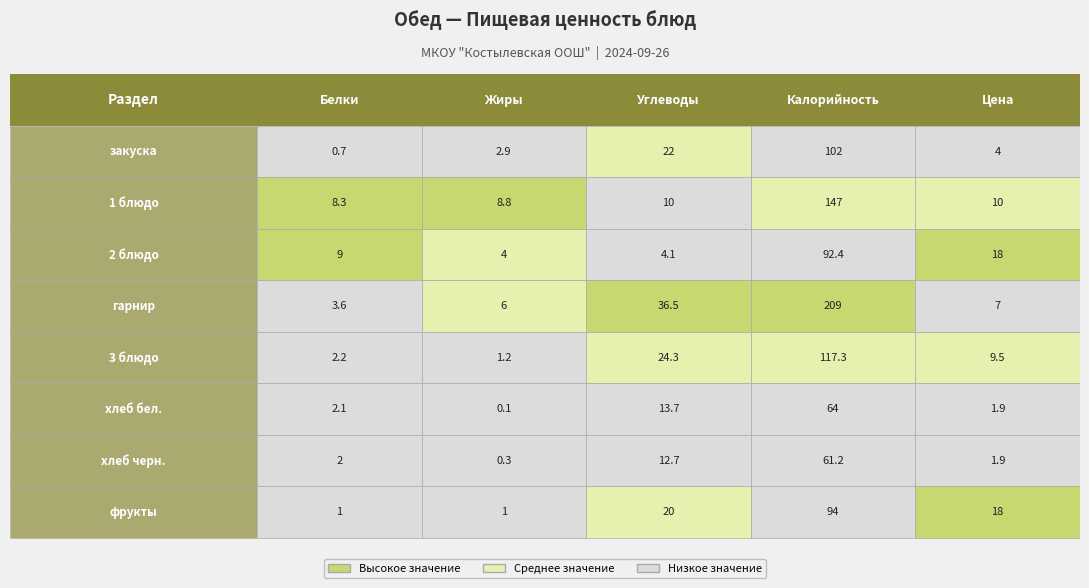

What is the difference between the maximum and second lowest values in the хлеб бел. series?

62.1